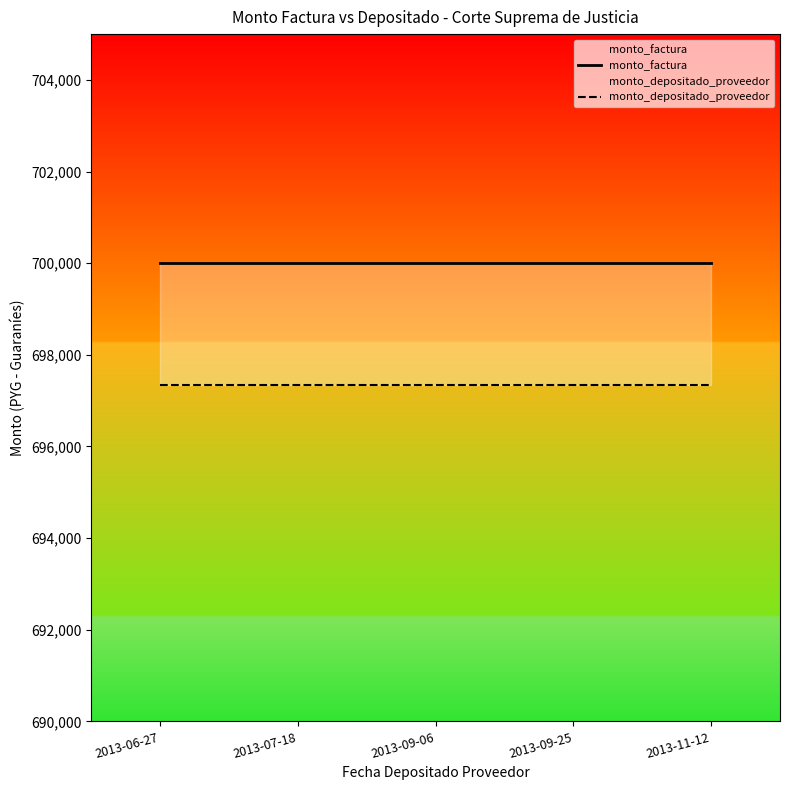

Rank the series by their maximum value, from lowest to highest.

monto_depositado_proveedor, monto_factura